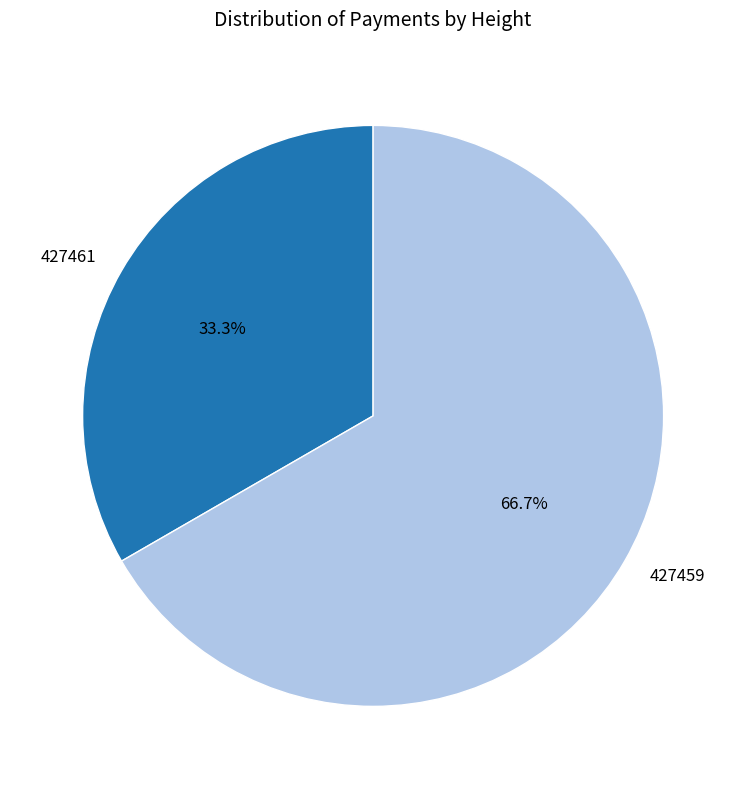

What is the total percentage of 427461 and 427459?

100.0%